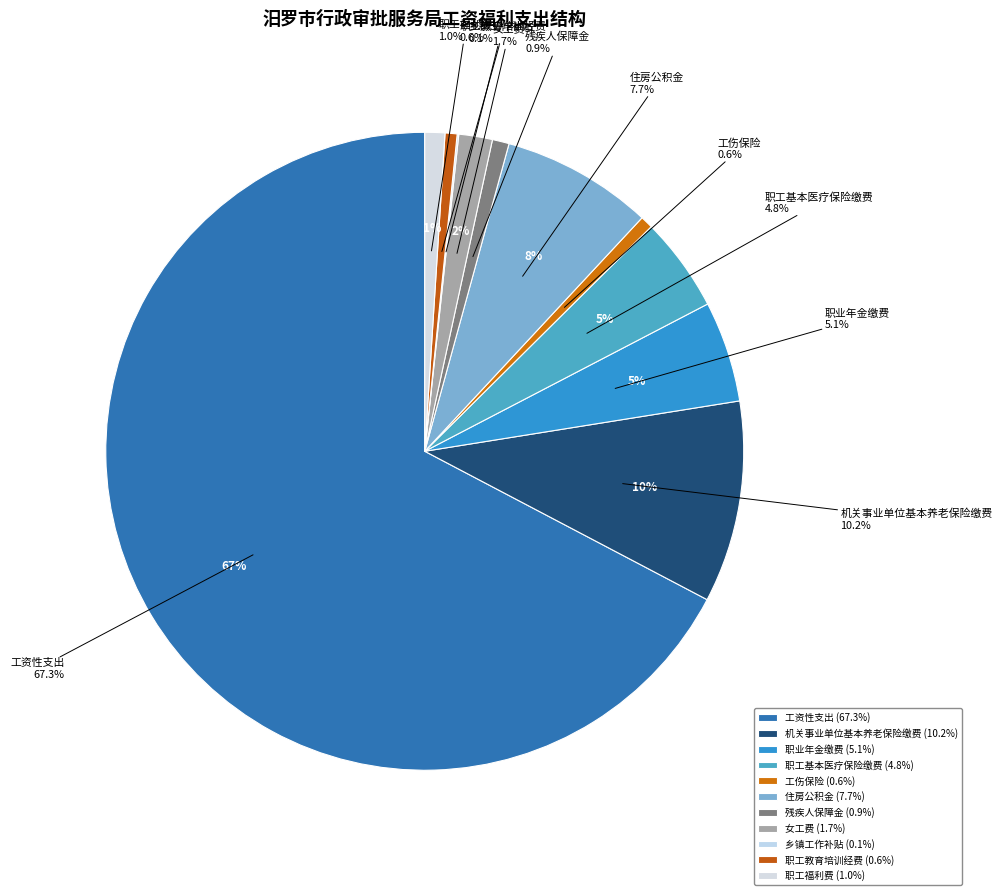

What is the ratio of the value at 职工福利费 to the value at 职工基本医疗保险缴费?

0.2